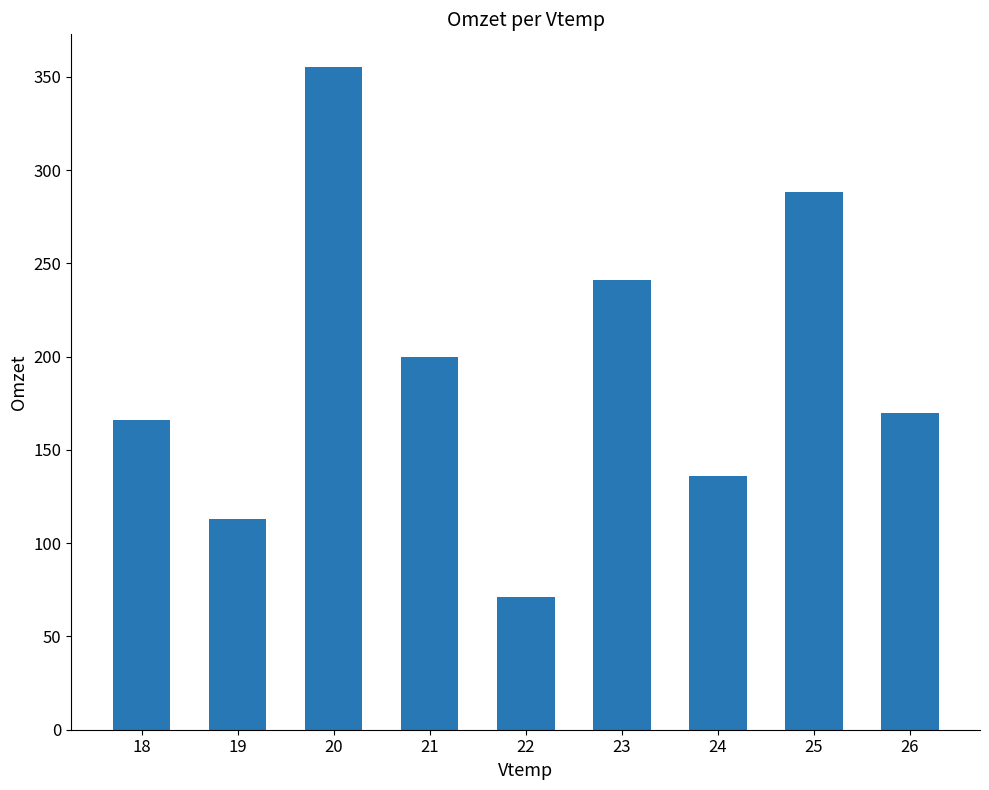

Which has a higher value, 20 or 24?

20